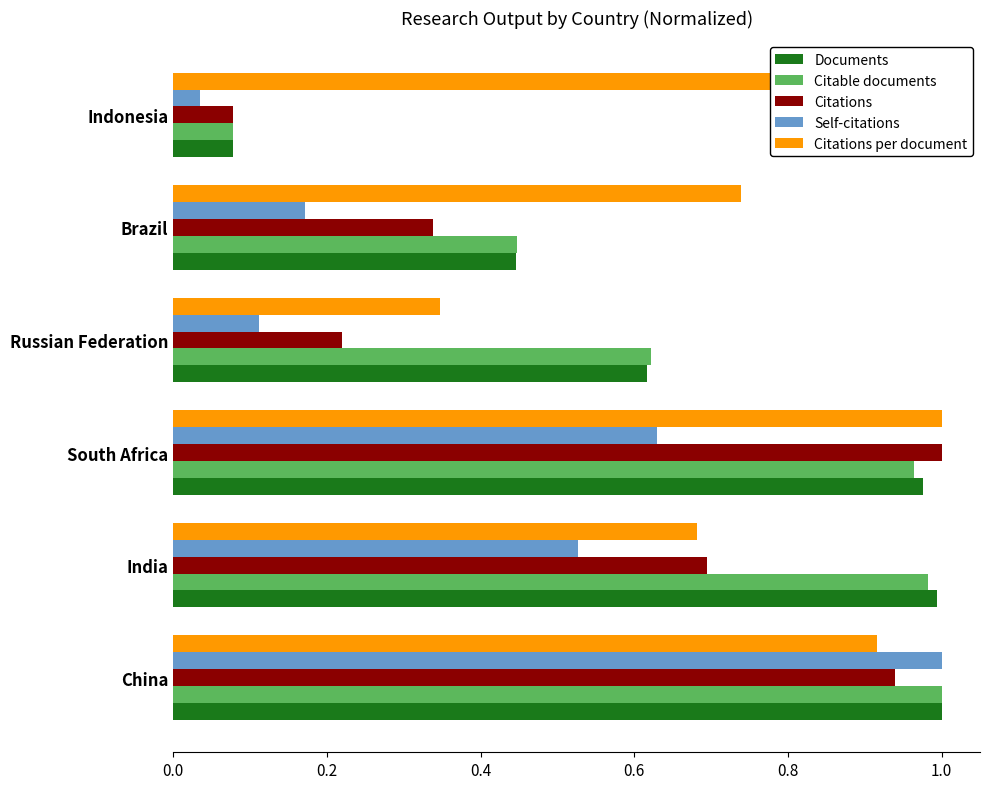

Which series has the widest spread of values?

Self-citations